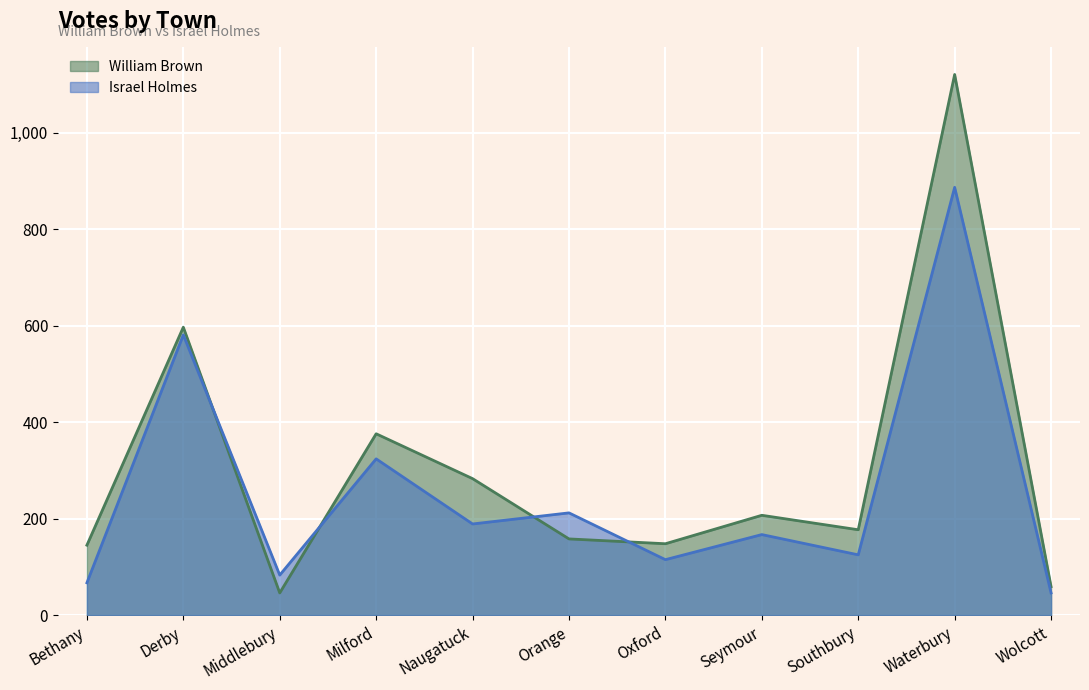

True or false: William Brown and Israel Holmes cross at least once.

True